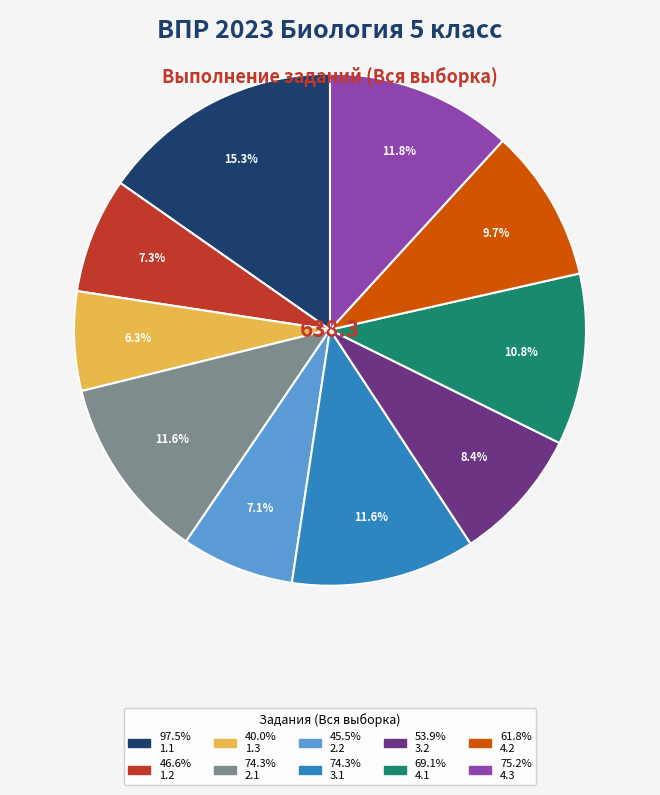

Is there any slice that represents more than half of the pie?

No